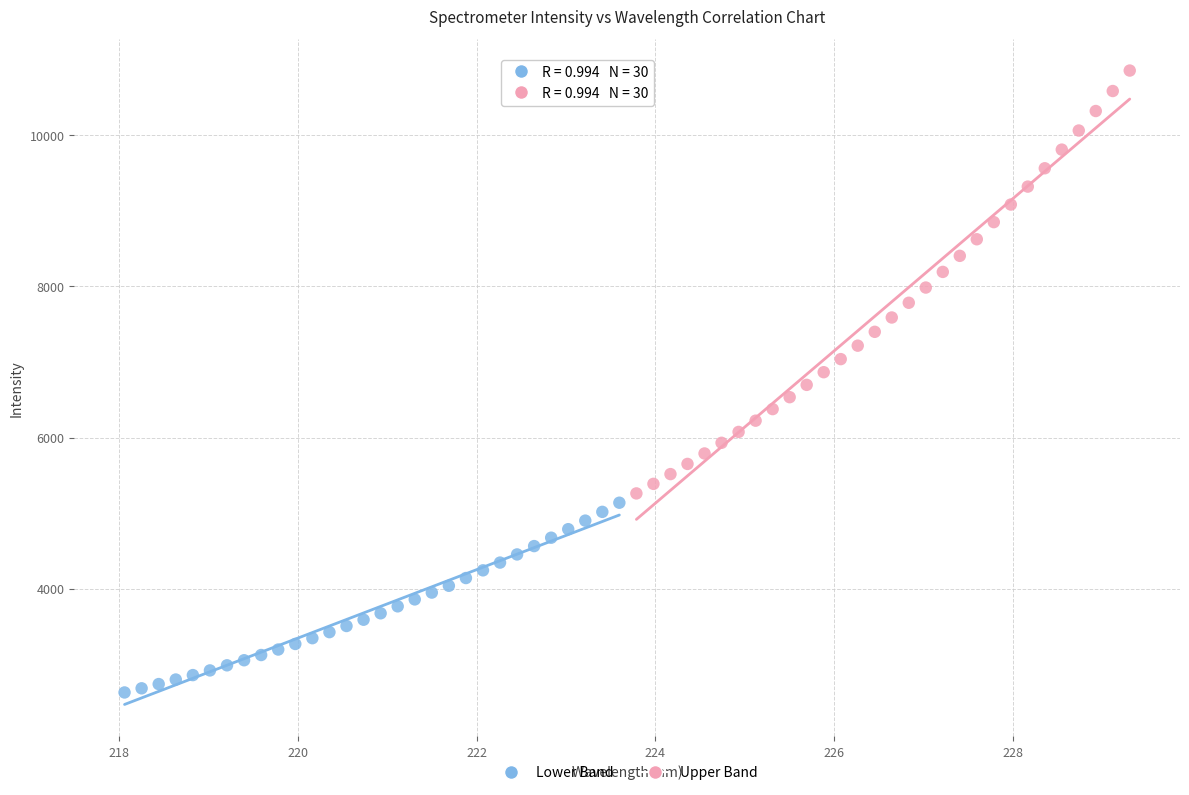

Which series contains the lowest Y value?

Lower Band